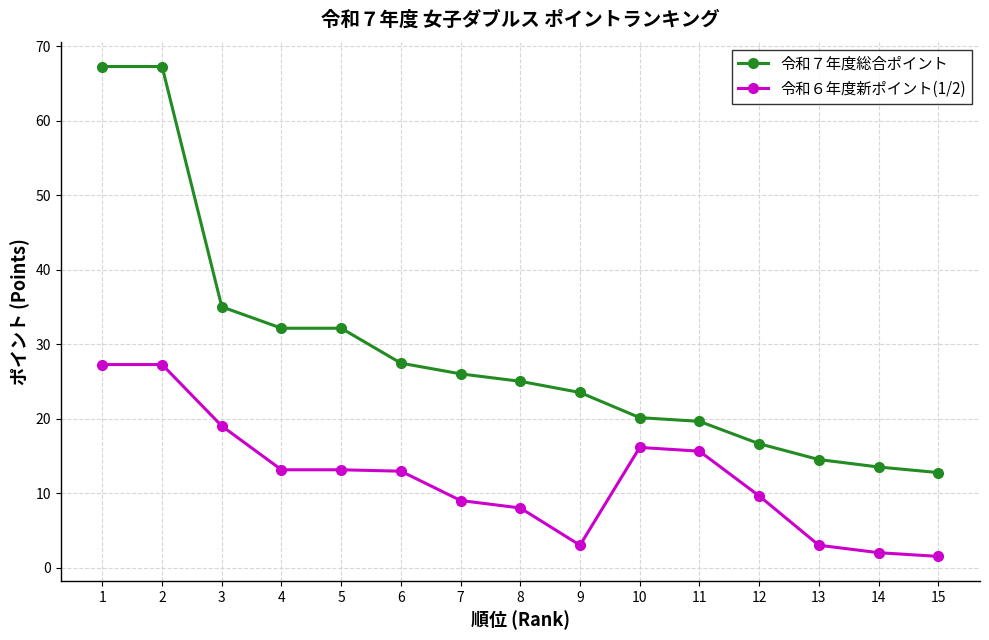

Which series has the largest total across all categories?

令和７年度総合ポイント